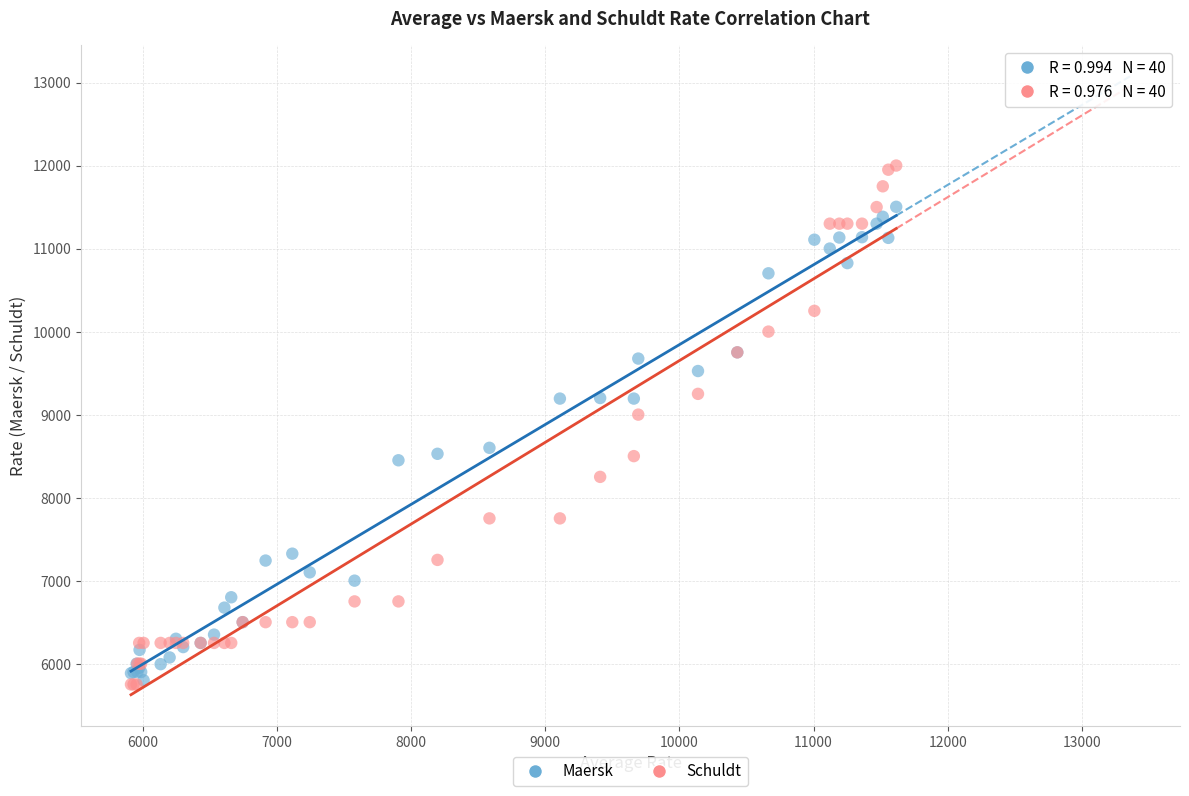

Across all series, what Y value is closest to 8875?

9000